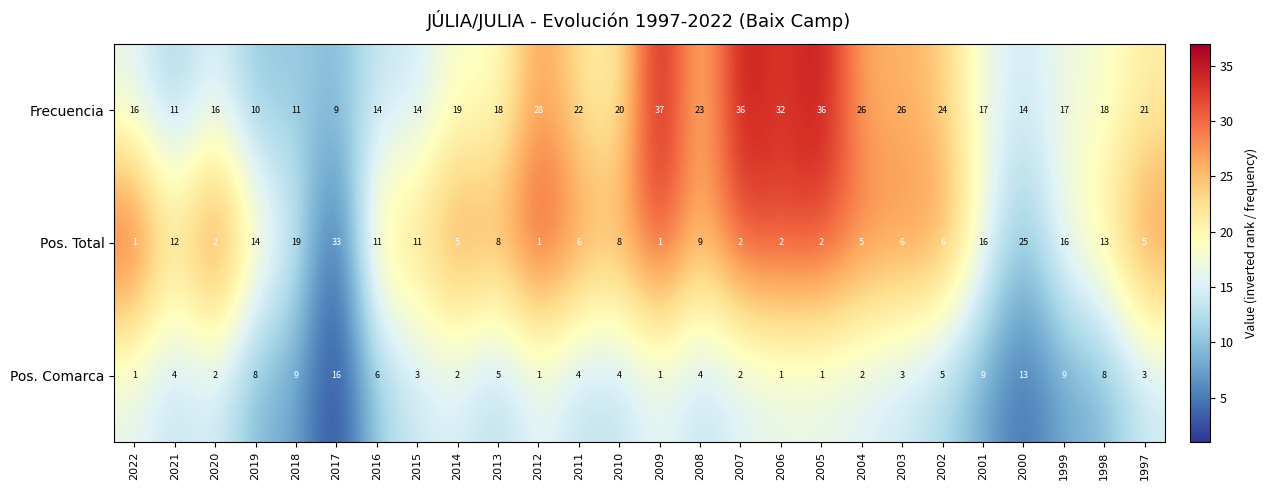

What is the sum of the Pos. Comarca values at 2015 and 2008?

7